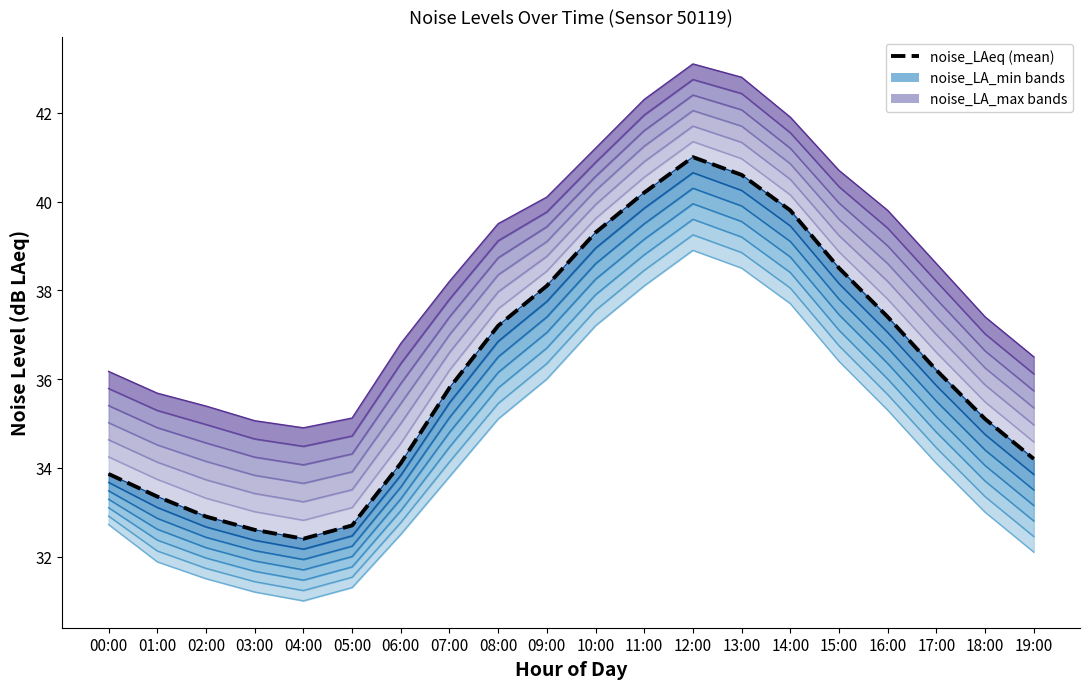

True or false: noise_LA_max line 1 and noise_LAeq (mean) intersect in this chart.

False